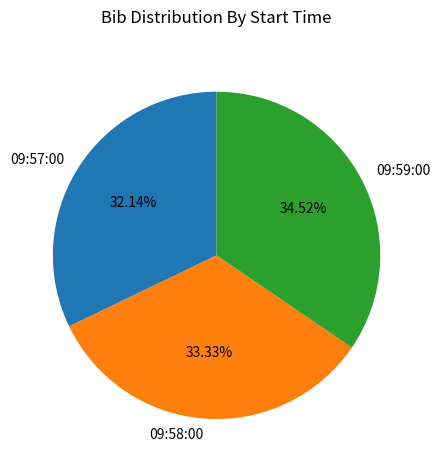

Which category has the biggest portion of the pie?

09:59:00